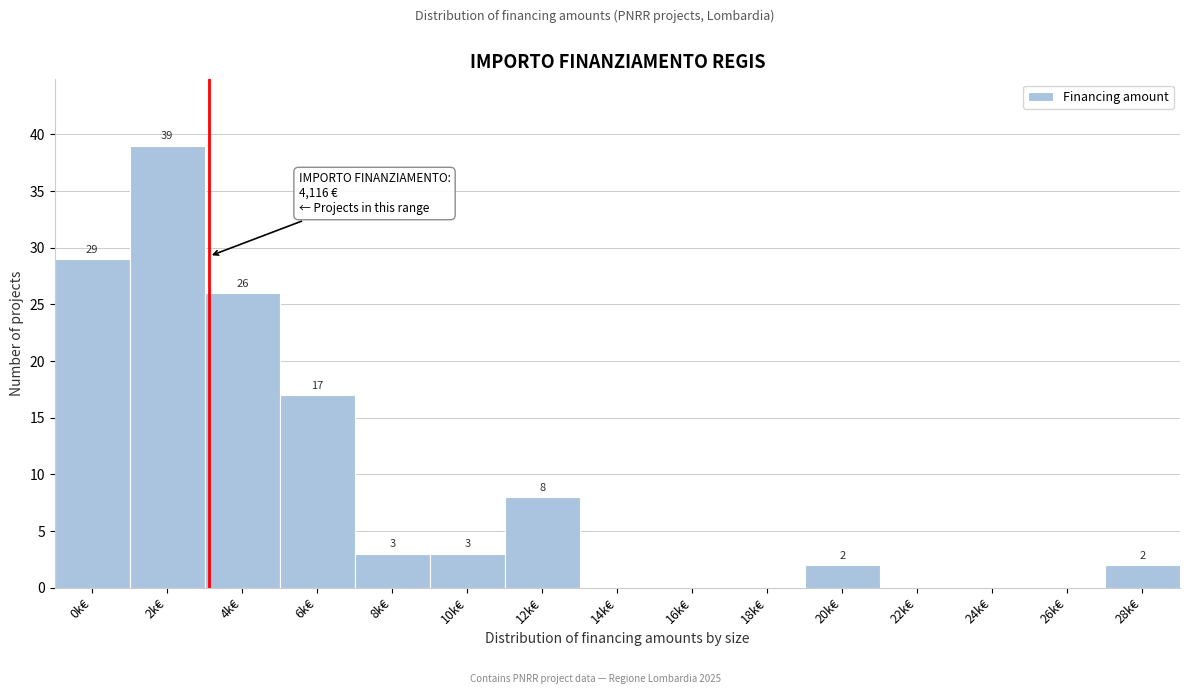

Reading right to left, transcribe all the data shown in this chart.

28k€=2	26k€=0	24k€=0	22k€=0	20k€=2	18k€=0	16k€=0	14k€=0	12k€=8	10k€=3	8k€=3	6k€=17	4k€=26	2k€=39	0k€=29